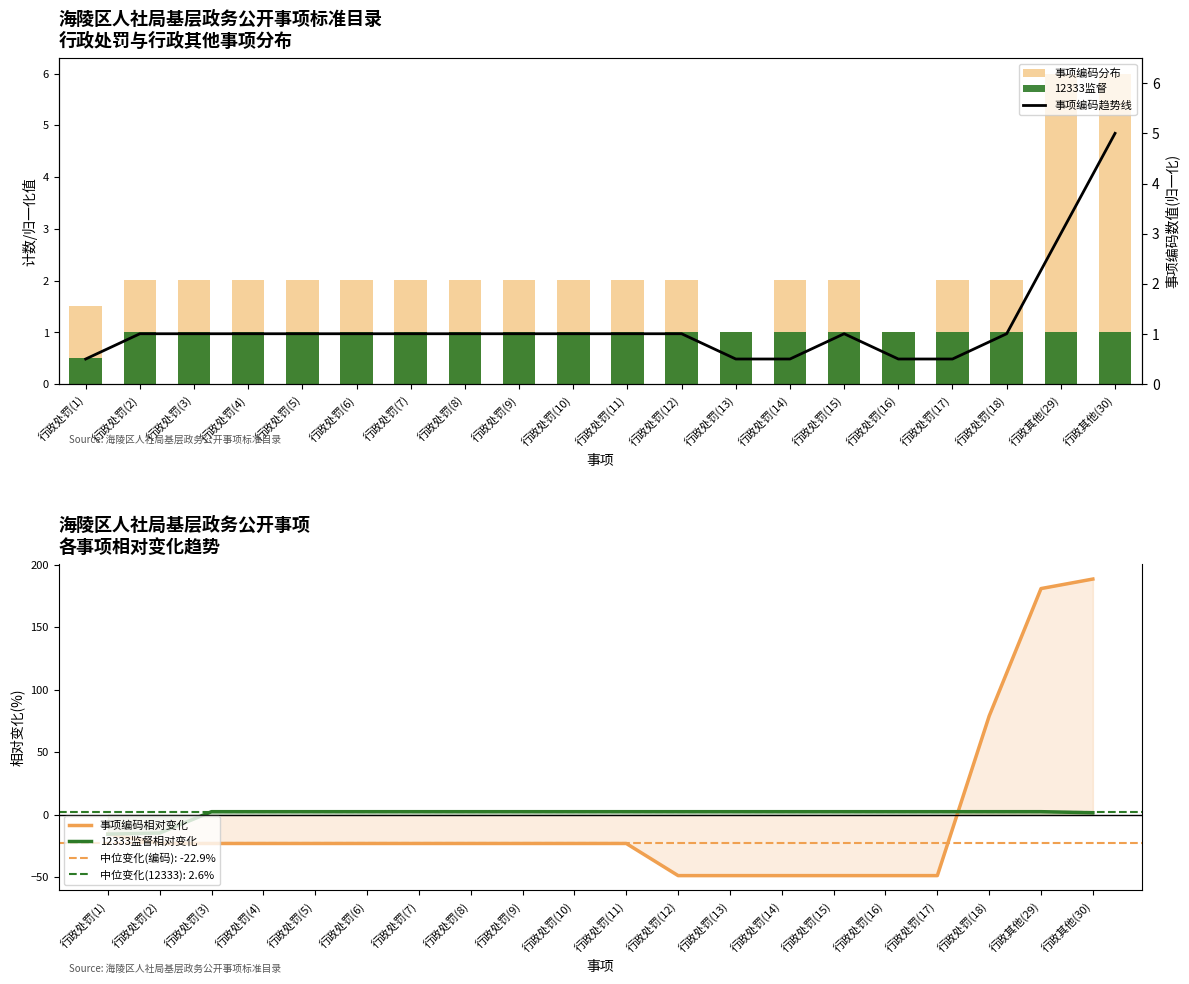

Does the chart contain stacked bars?

No